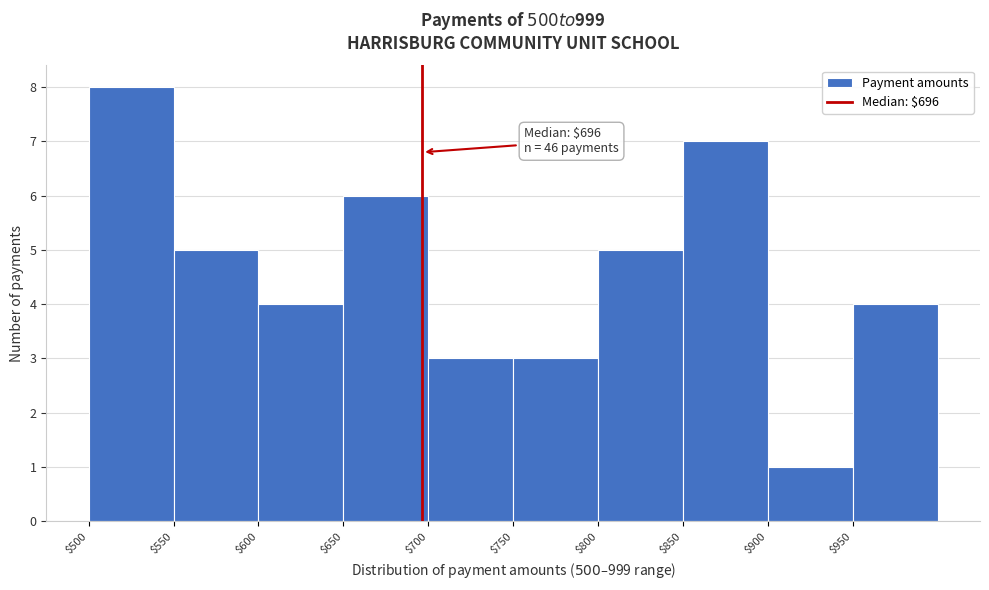

Over which range of the x-axis is the bar tallest?

500 to 550